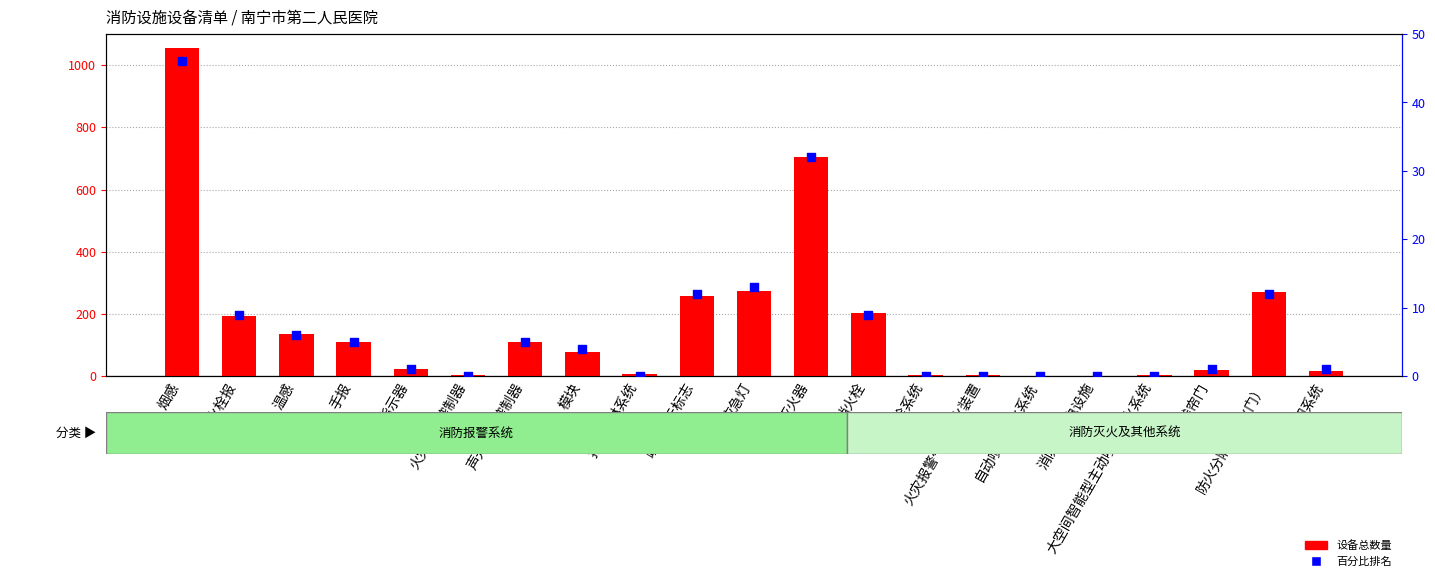

At how many categories does at least one series exceed 80?

10